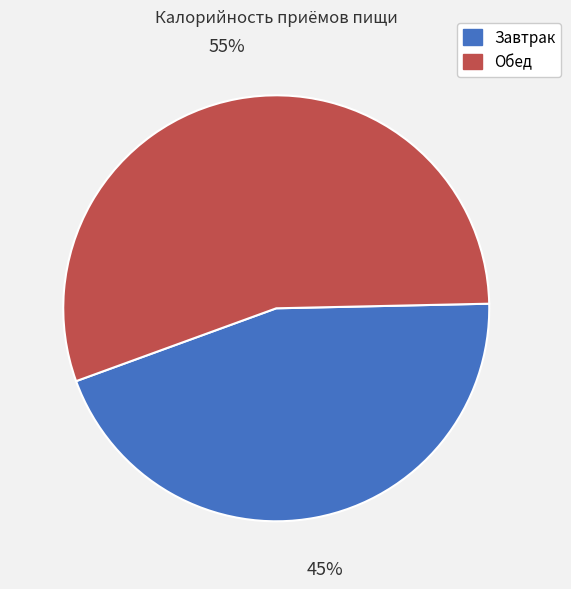

To the nearest percent, what is the average slice percentage?

50%